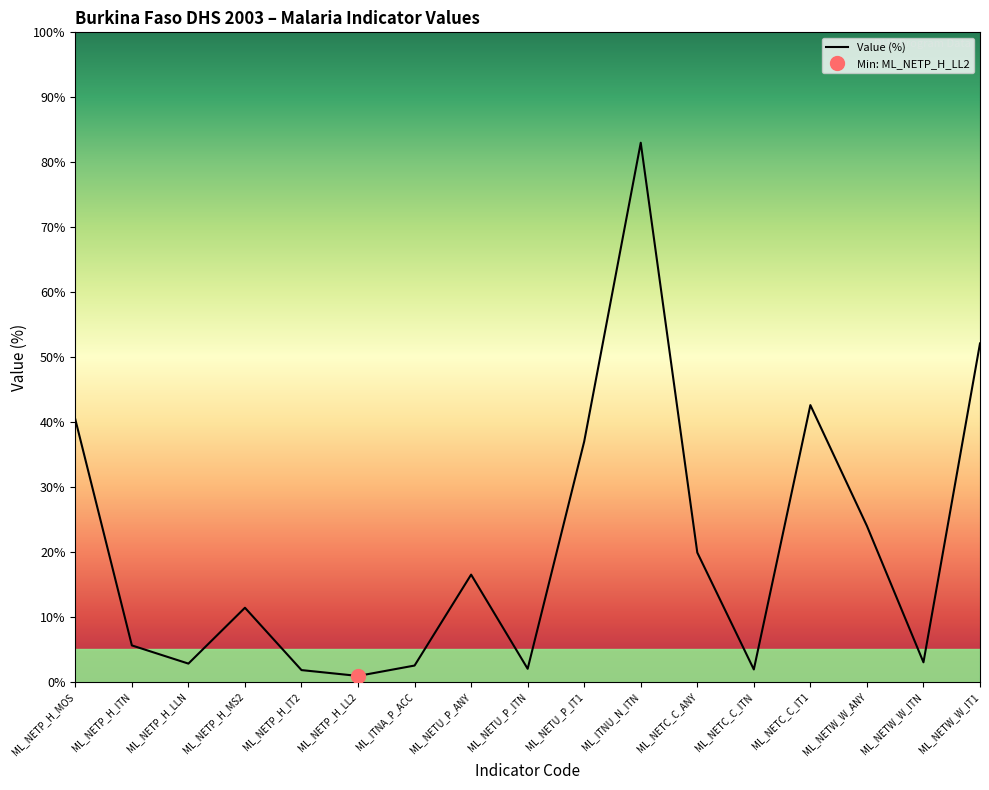

What position from the left is ML_ITNU_N_ITN?

11